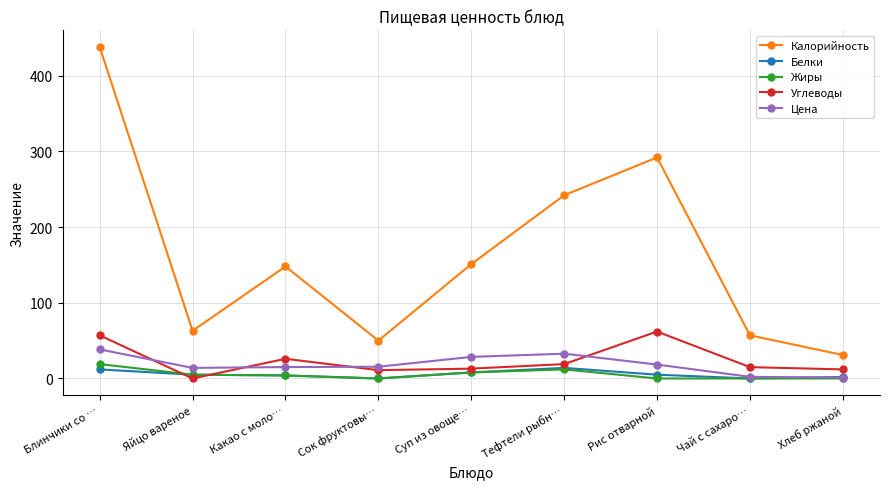

Is this an area chart (filled region under the line)?

No